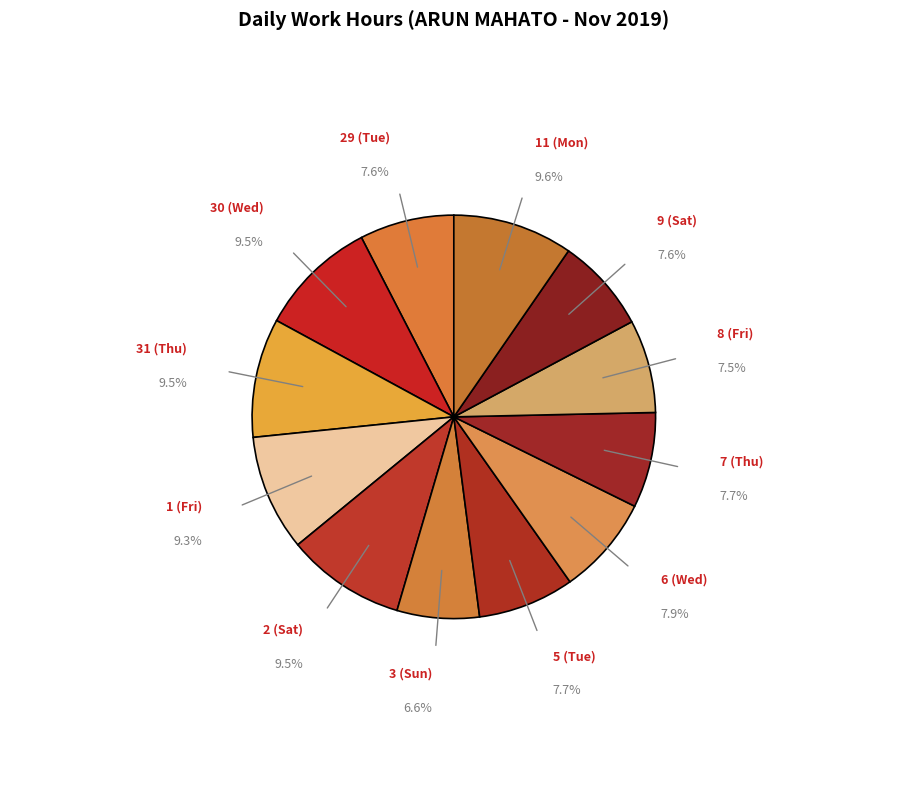

To the nearest percent, what is the average slice percentage?

8%